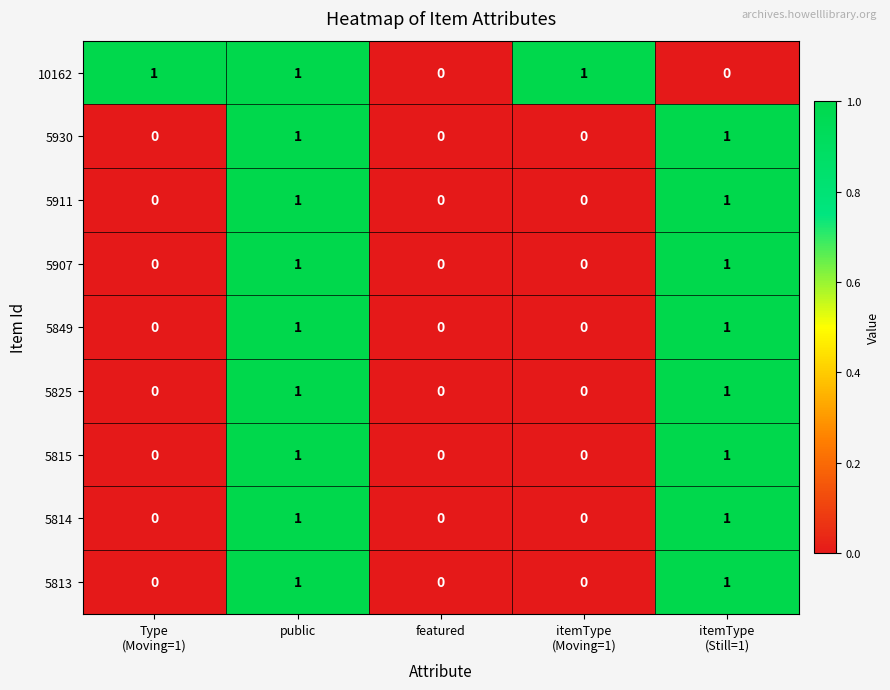

At which category is the sum across all series the highest?

public